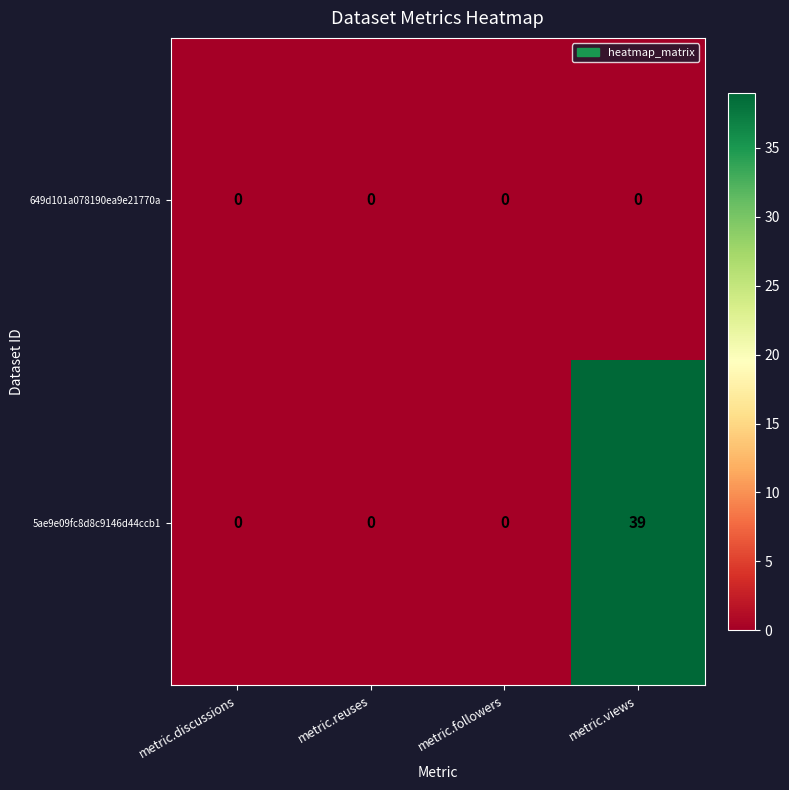

What is the sum of all 5ae9e09fc8d8c9146d44ccb1 values?

39